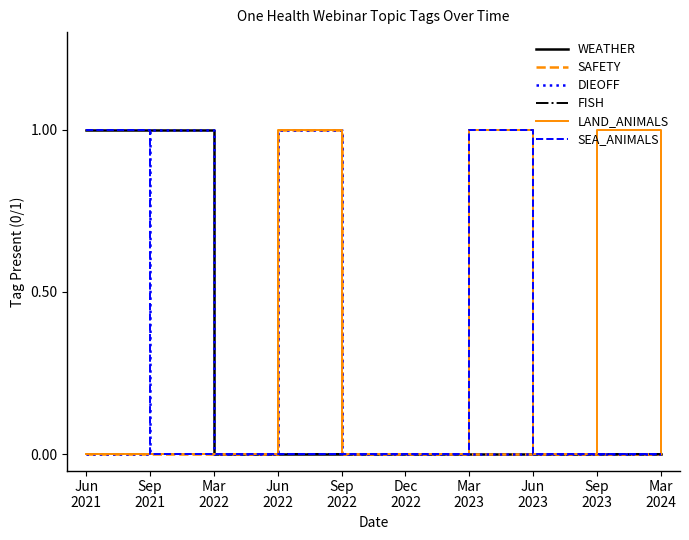

Which series has the largest total across all categories?

LAND_ANIMALS